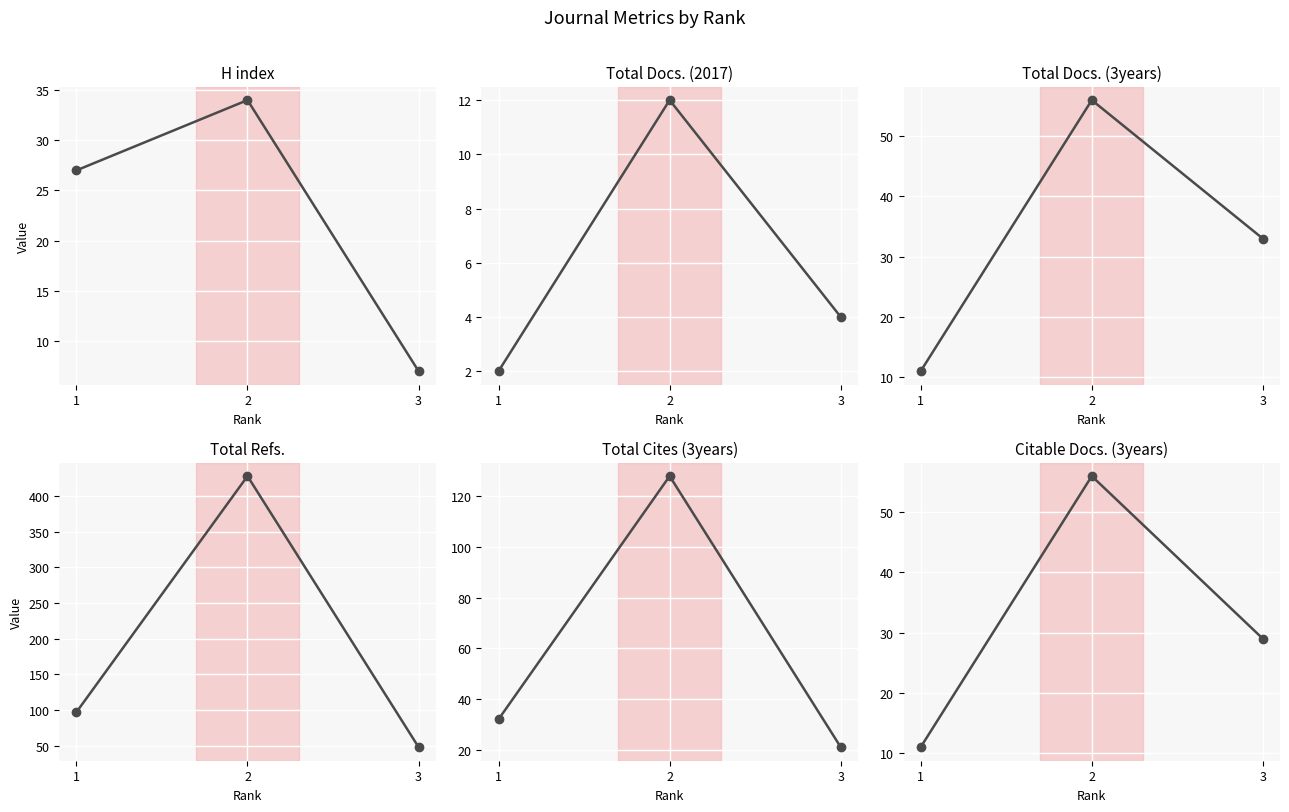

True or false: Citable Docs. (3years) has a value of 33 at 2.

False